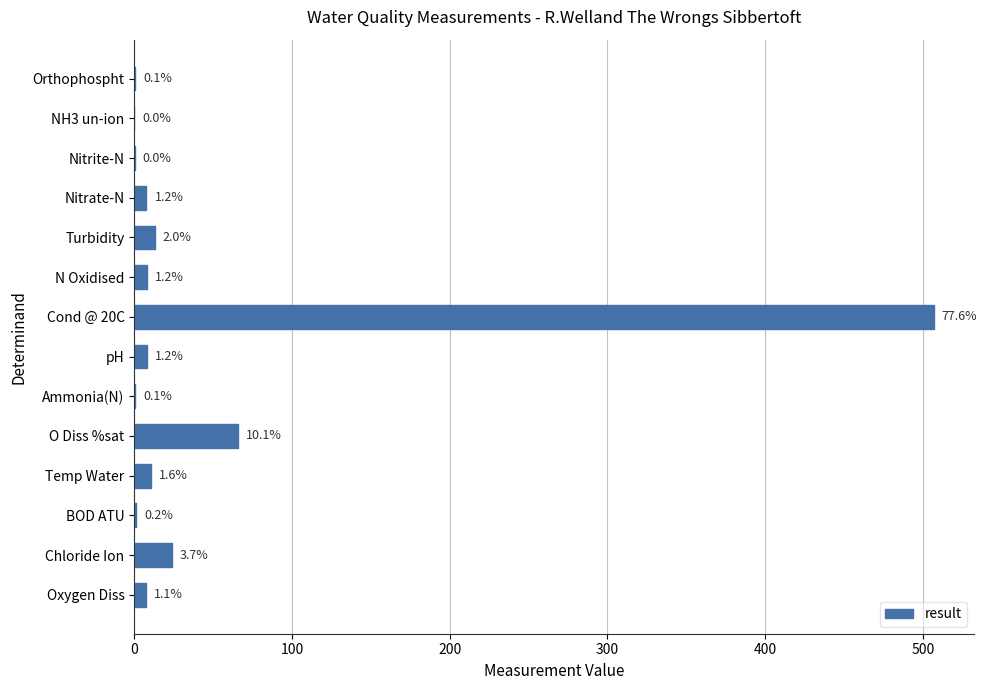

Are the bars horizontal?

Yes